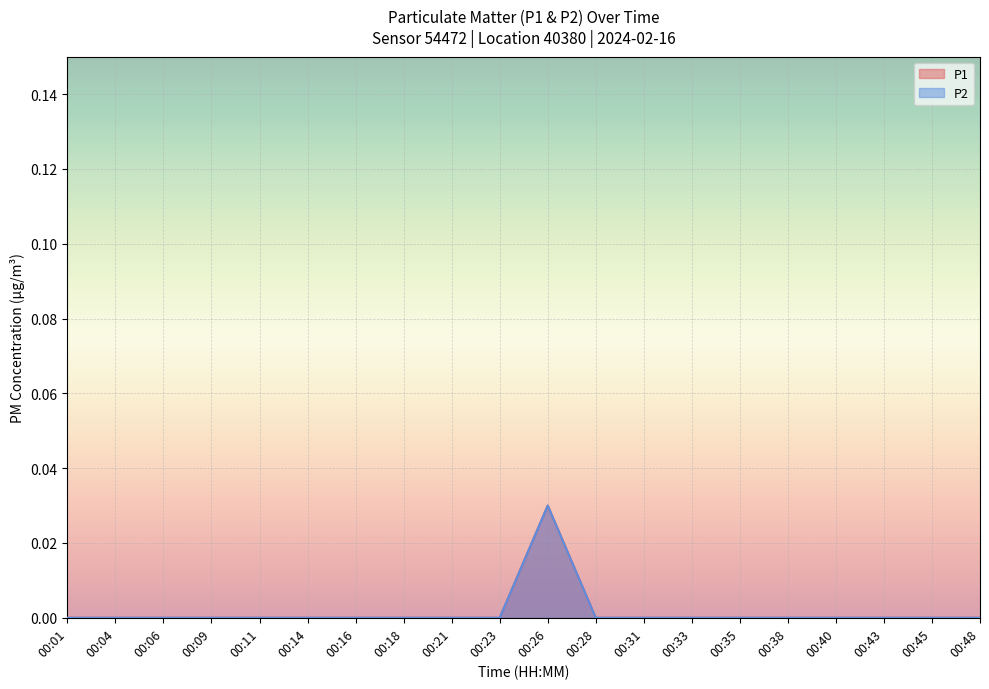

Which series has the largest range (max minus min)?

P1